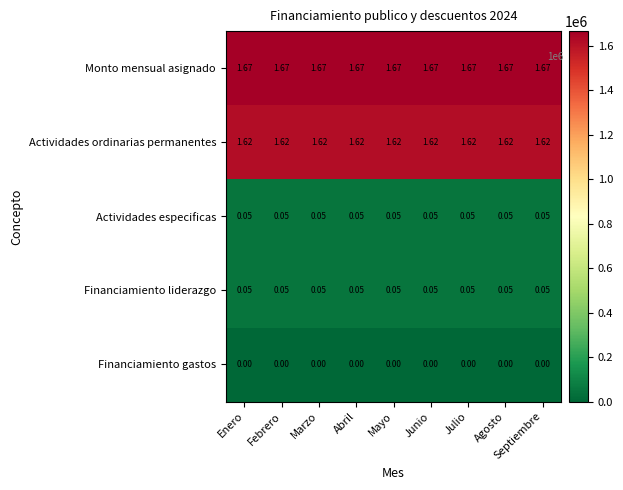

Is the value of Financiamiento gastos at Febrero greater than the value of Monto mensual asignado at Septiembre?

No